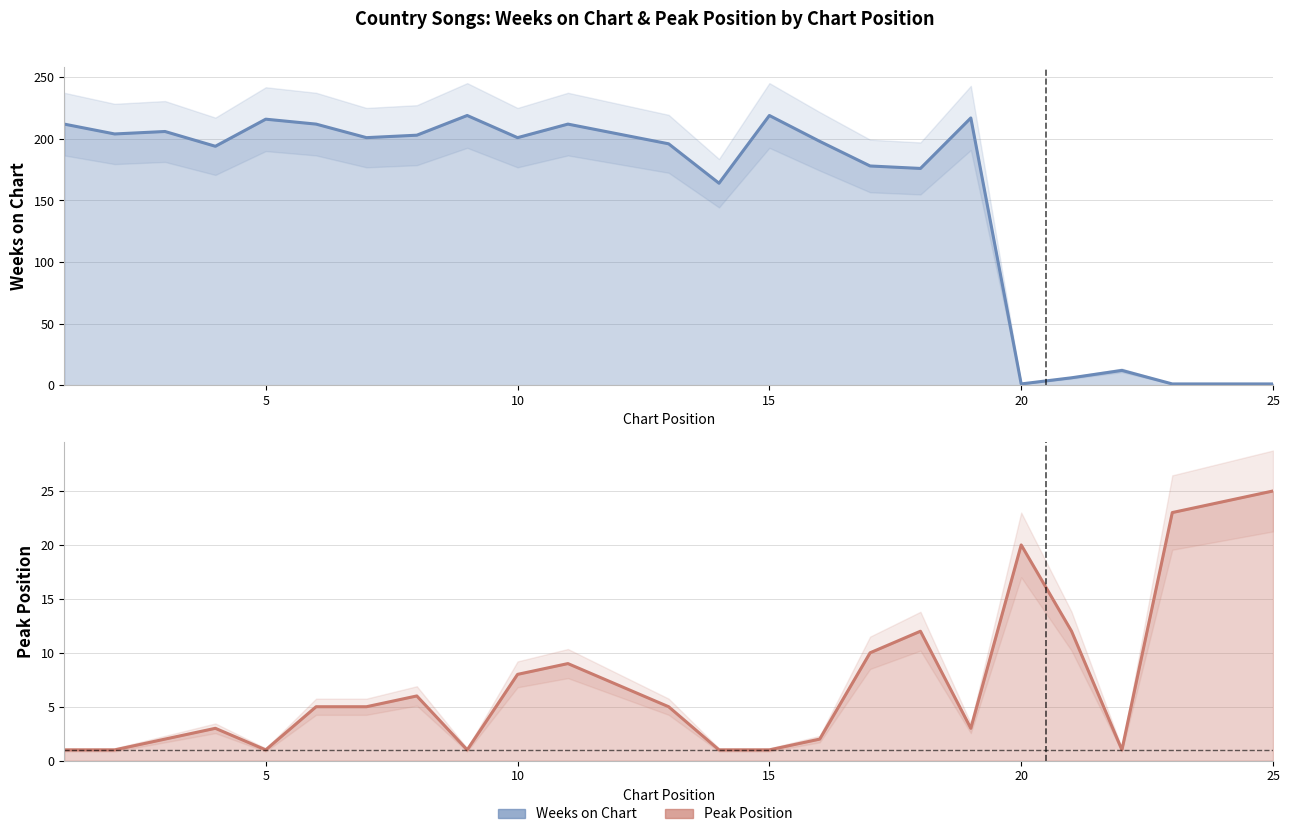

What is the difference between the Peak Position values at 20 and 7?

15